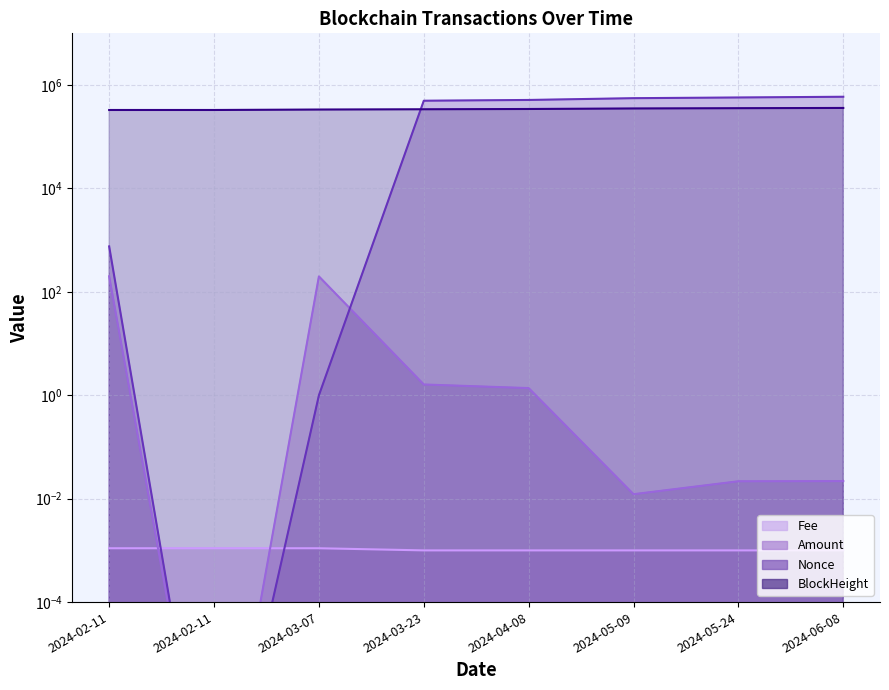

What is the value of the BlockHeight point at the 8th from the left?

360481.0